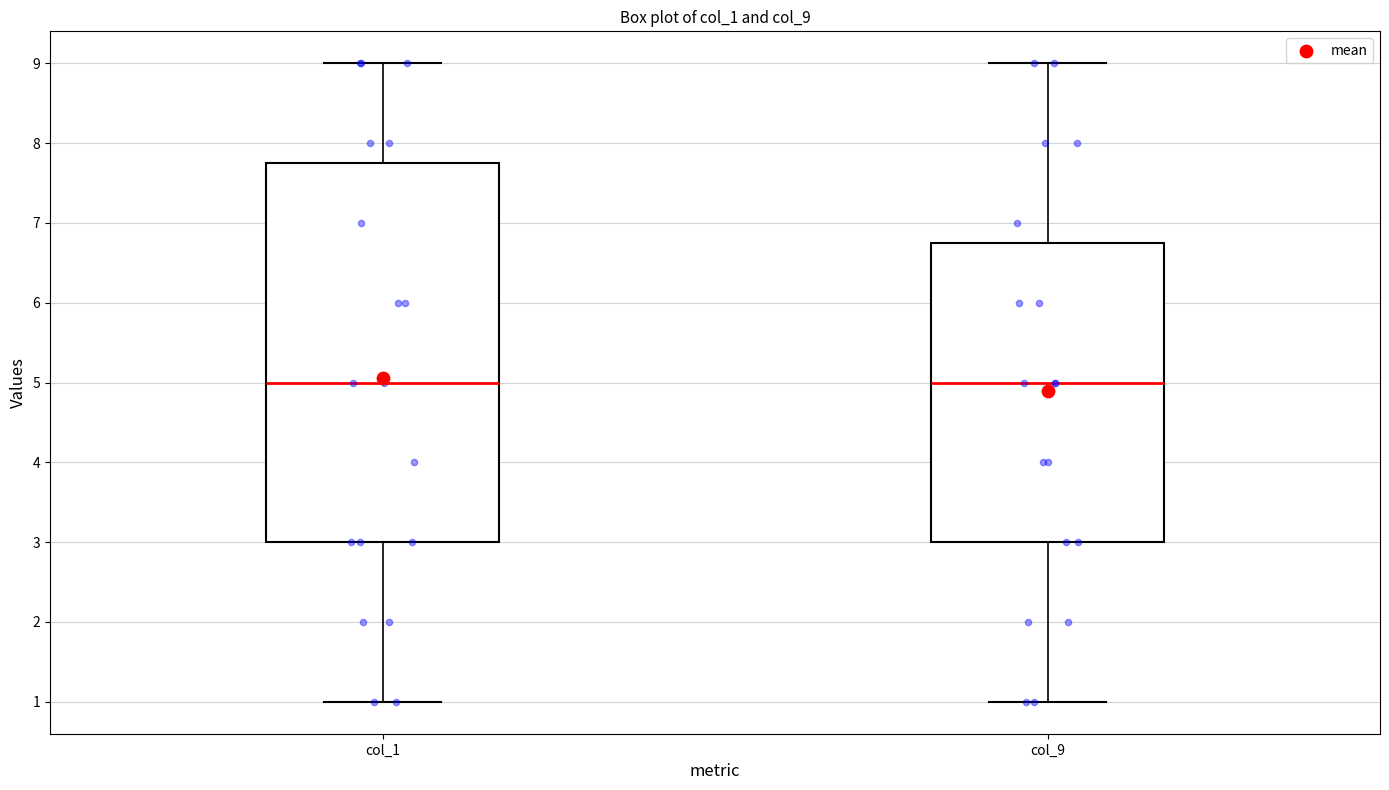

Comparing the boxes themselves (not the whiskers), which one is the tallest?

col_1